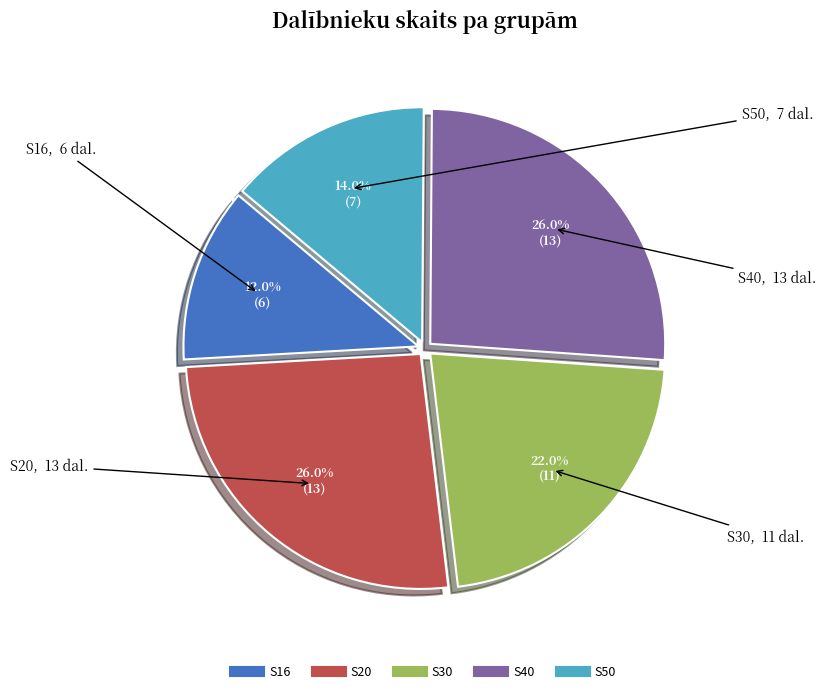

Is there a majority slice in this chart?

No